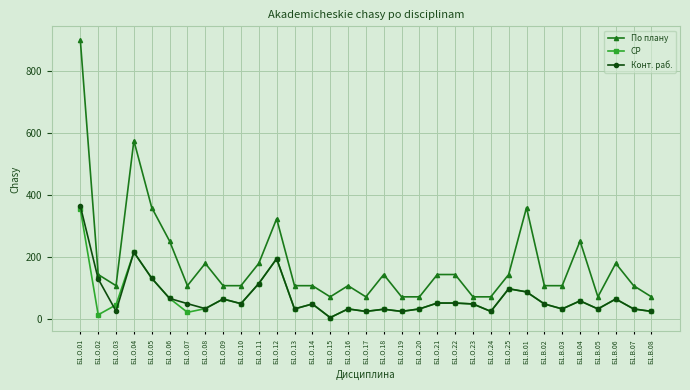

What are all the series names shown in the legend?

По плану, СР, Конт. раб.